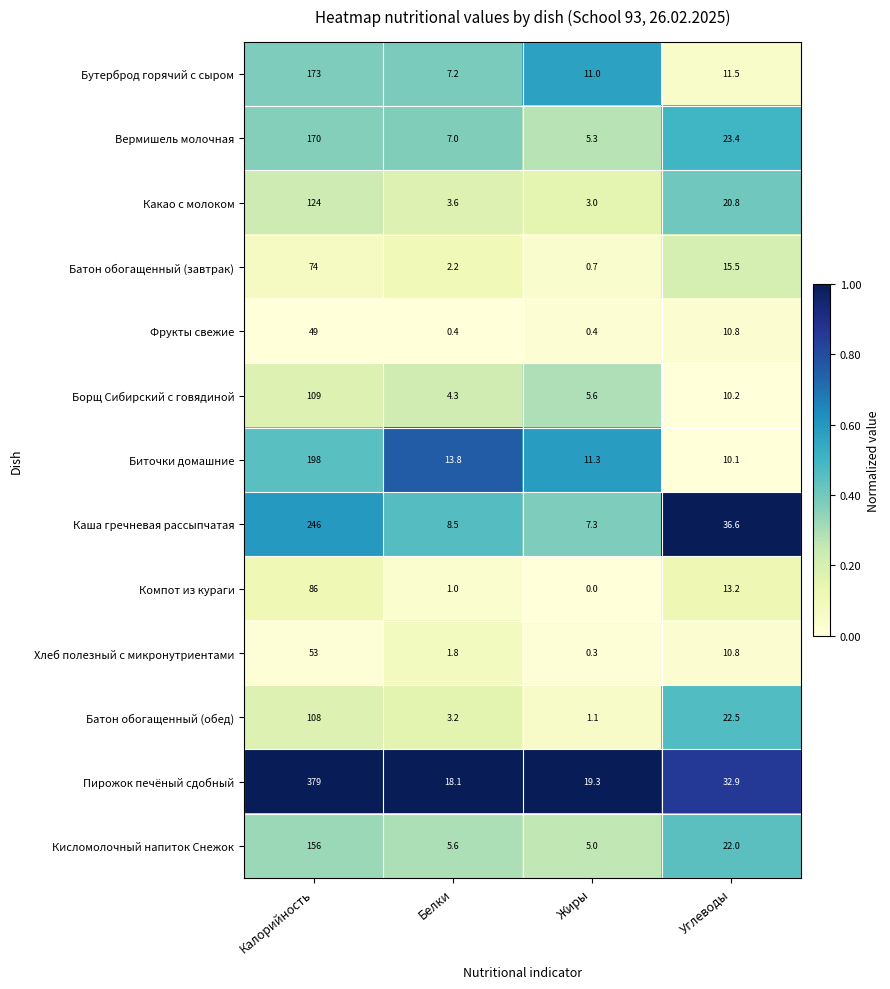

What is the difference between the highest and lowest values at Калорийность?

330.0